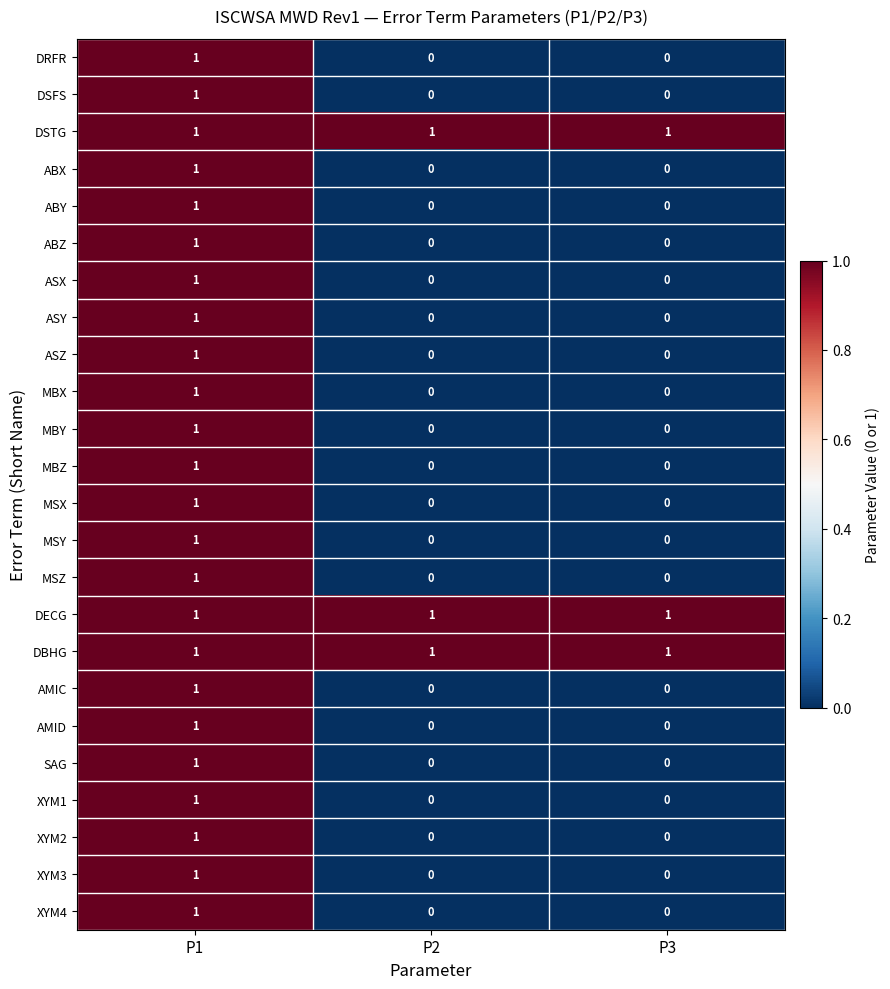

How many XYM4 values are between 0 and 1?

3